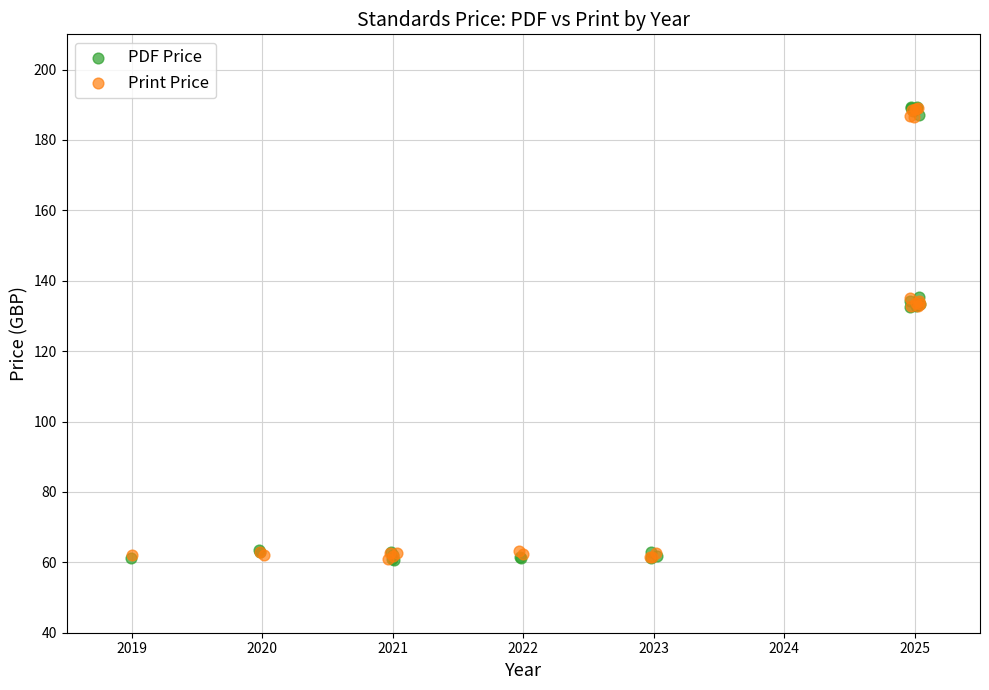

Which series has the largest Y range (max minus min)?

PDF Price